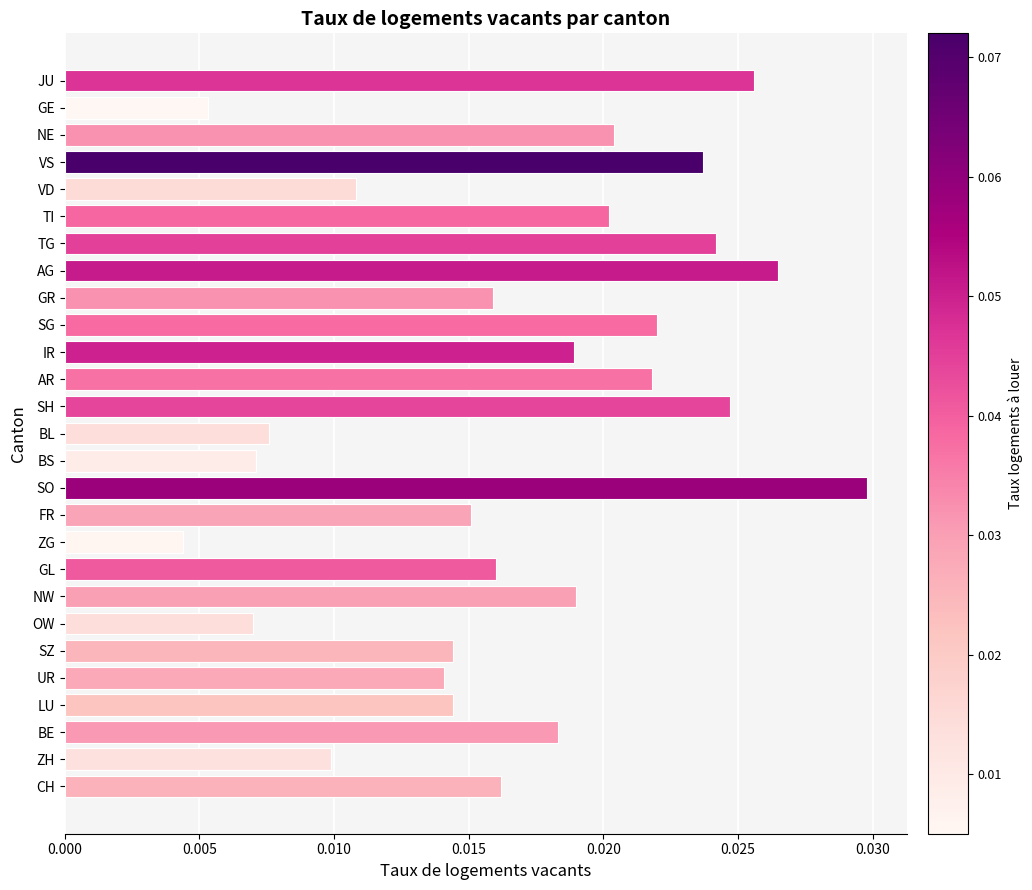

How many values are between 0 and 1?

27